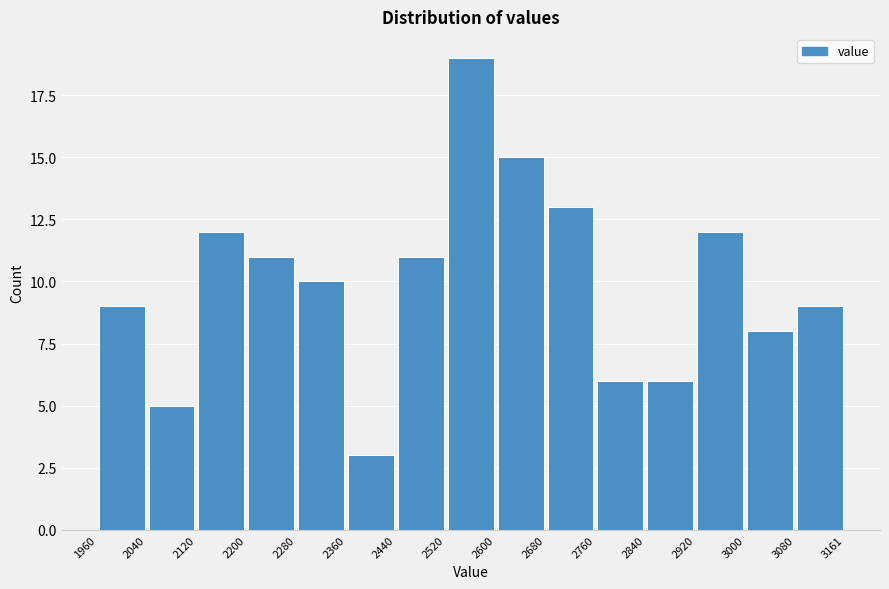

Reading left to right, list every bar in this chart as the range it spans on the x-axis followed by its height. The values are not printed on the chart, so give them approximately, as read against the axis.

1960 to 2040: 9
2040 to 2120: 5
2120 to 2200: 12
2200 to 2280: 11
2280 to 2360: 10
2360 to 2440: 3
2440 to 2520: 11
2520 to 2600: 19
2600 to 2680: 15
2680 to 2760: 13
2760 to 2840: 6
2840 to 2920: 6
2920 to 3000: 12
3000 to 3080: 8
3080 to 3161: 9